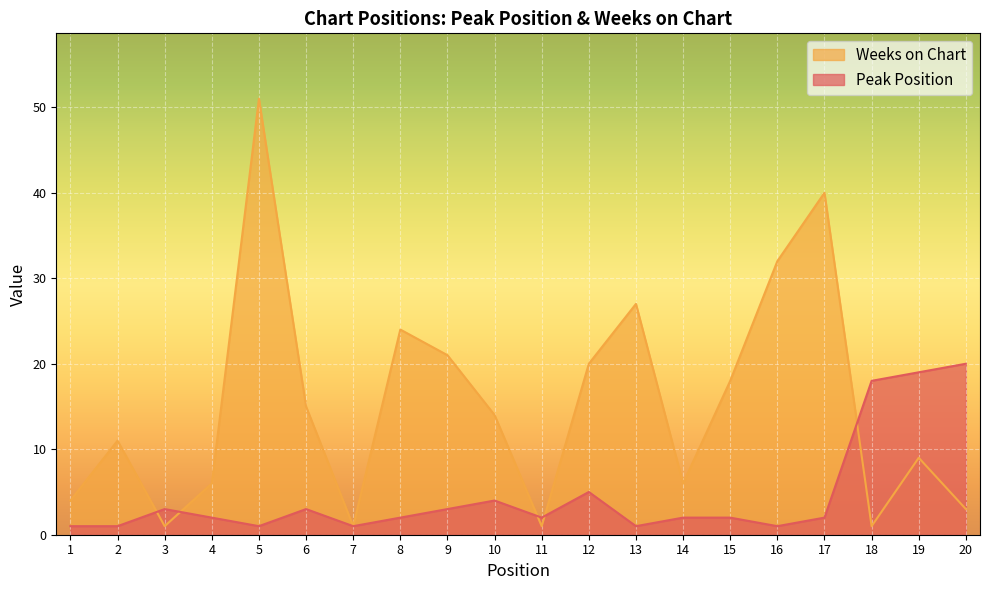

Which series has the widest spread of values?

Weeks on Chart